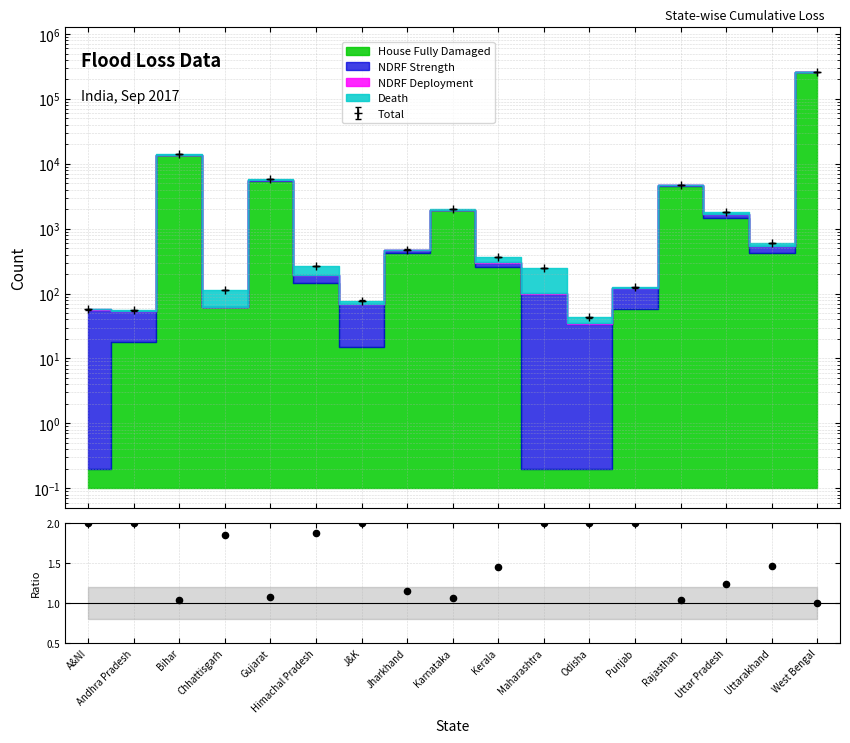

What is the change in value from Kerala to Odisha?

+0.6